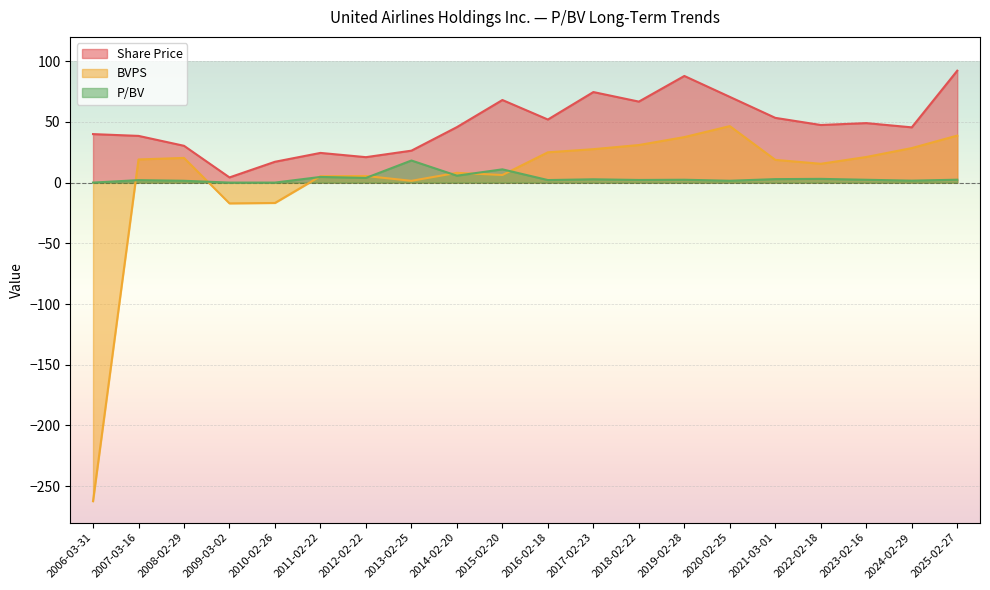

What is the value of the Share Price point at the 19th from the left?

45.5